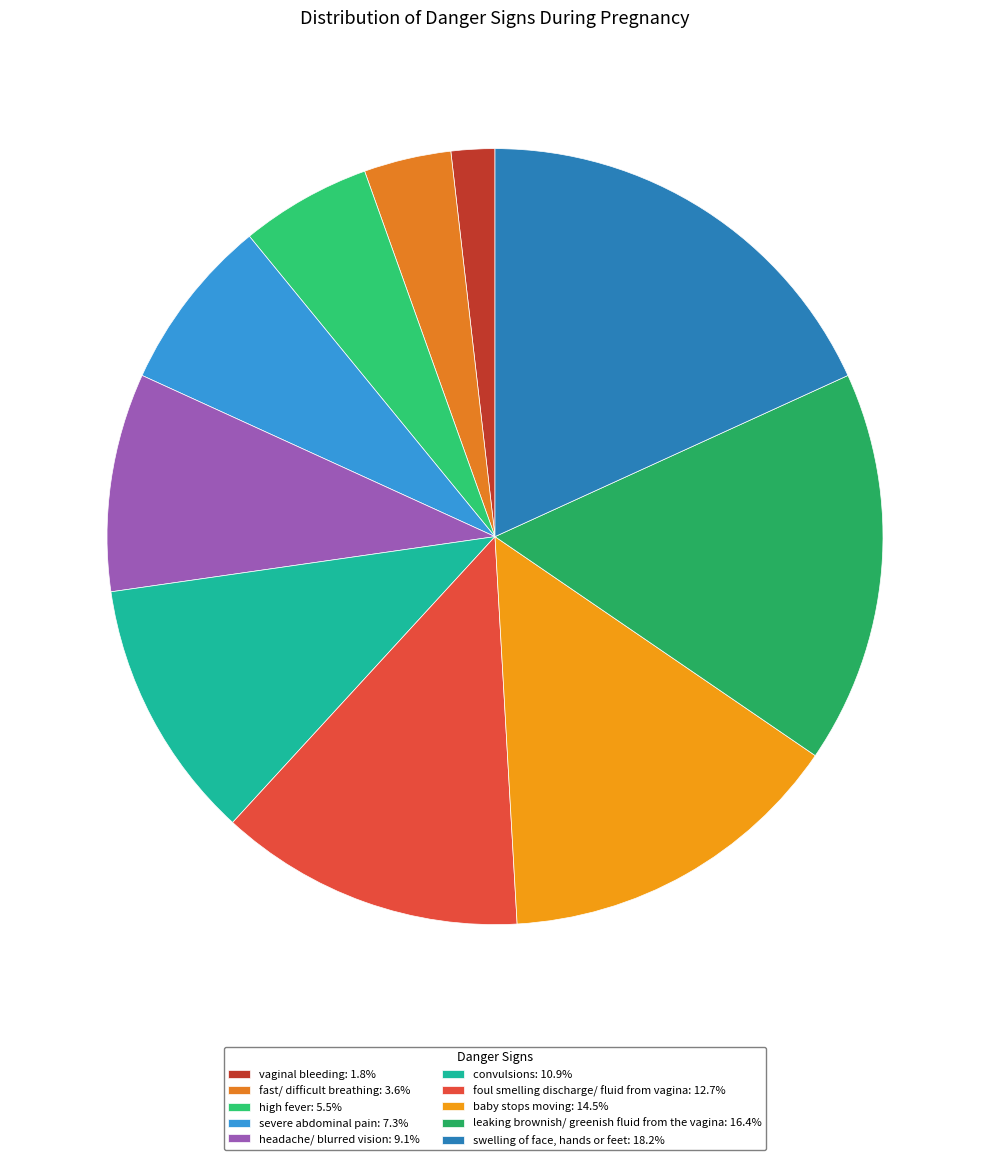

Is there any slice that represents more than half of the pie?

No